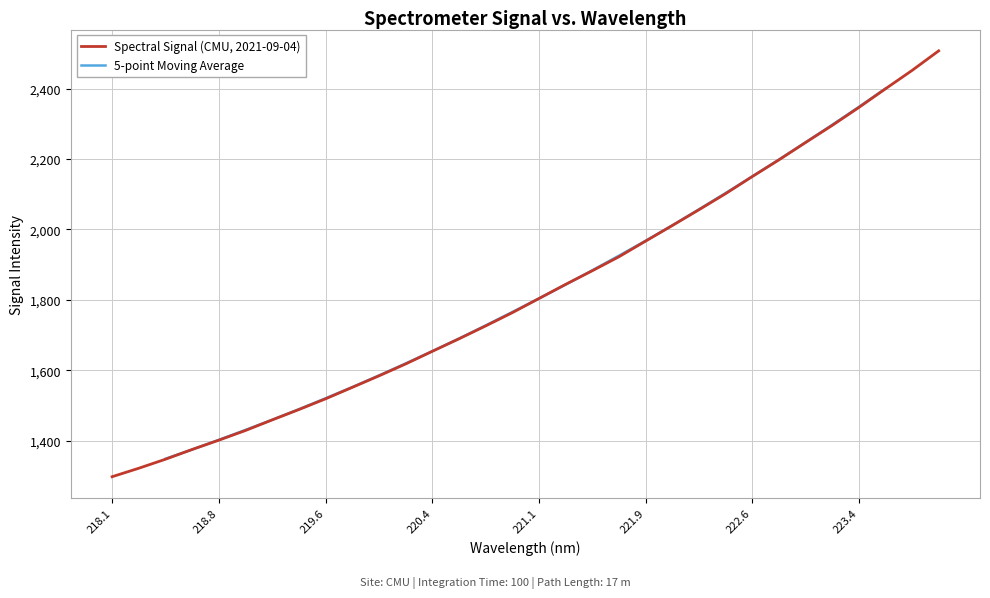

What is the minimum value for Spectral Signal (CMU, 2021-09-04)?

1297.9